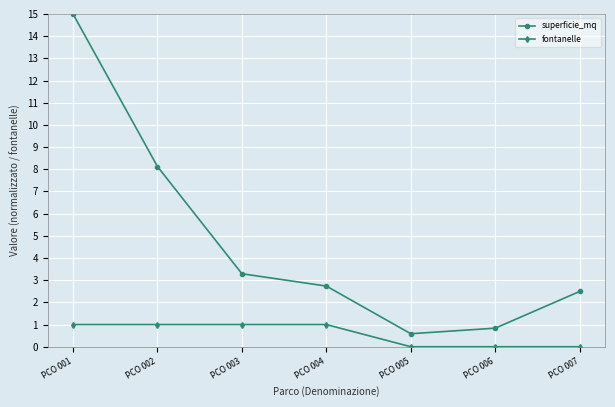

Rank the series by their average value, from highest to lowest.

superficie_mq, fontanelle